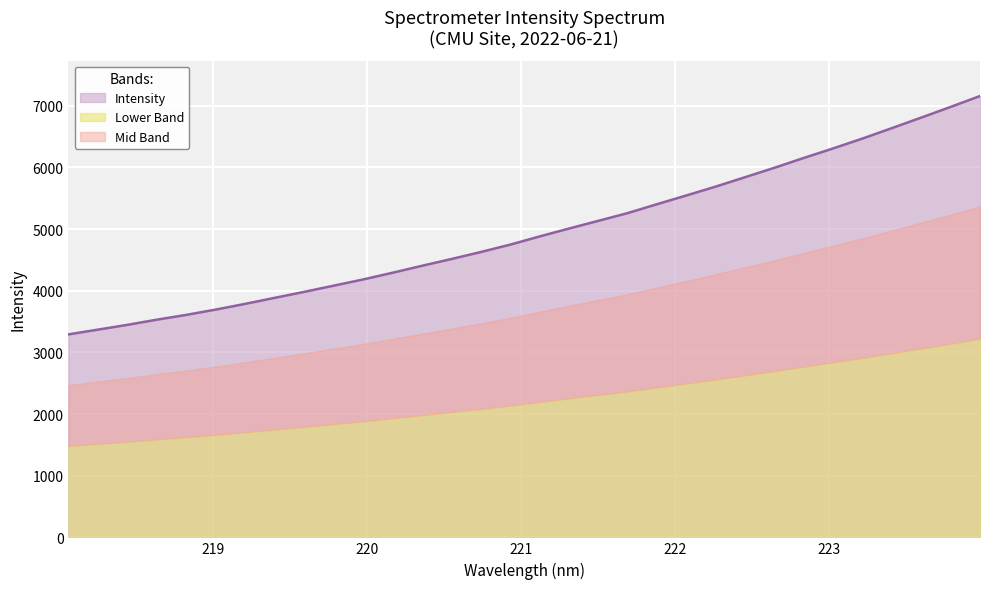

What is the minimum value for Intensity?

3292.6